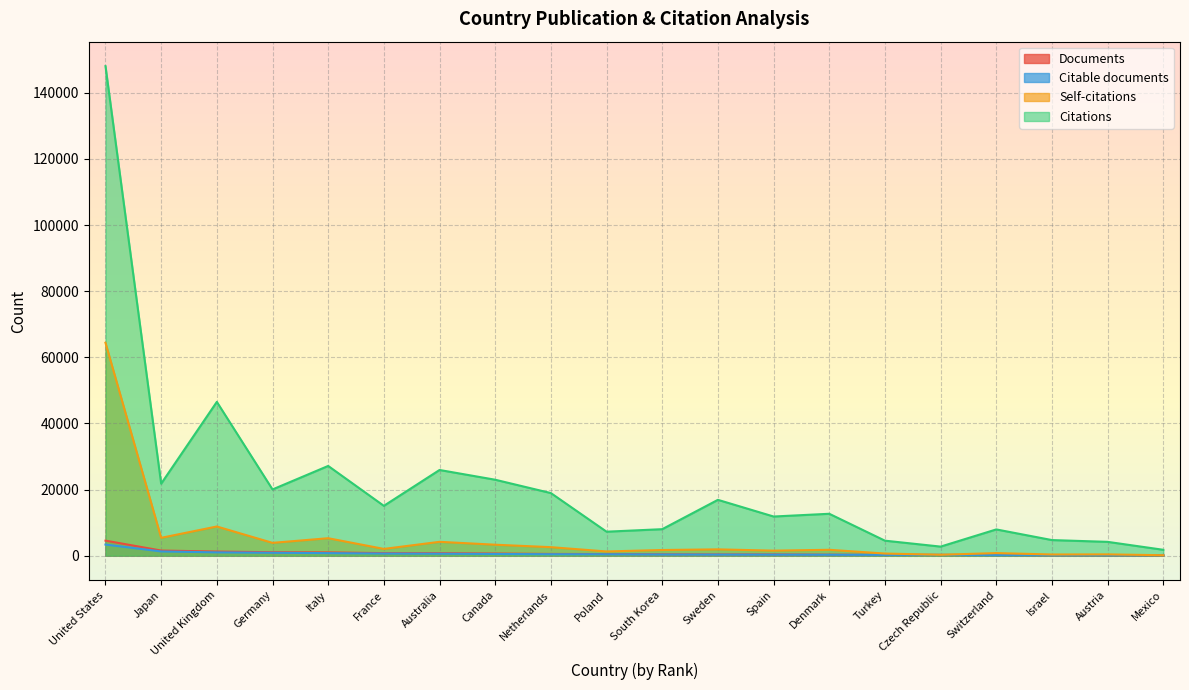

Which series has the widest spread of values?

Citations